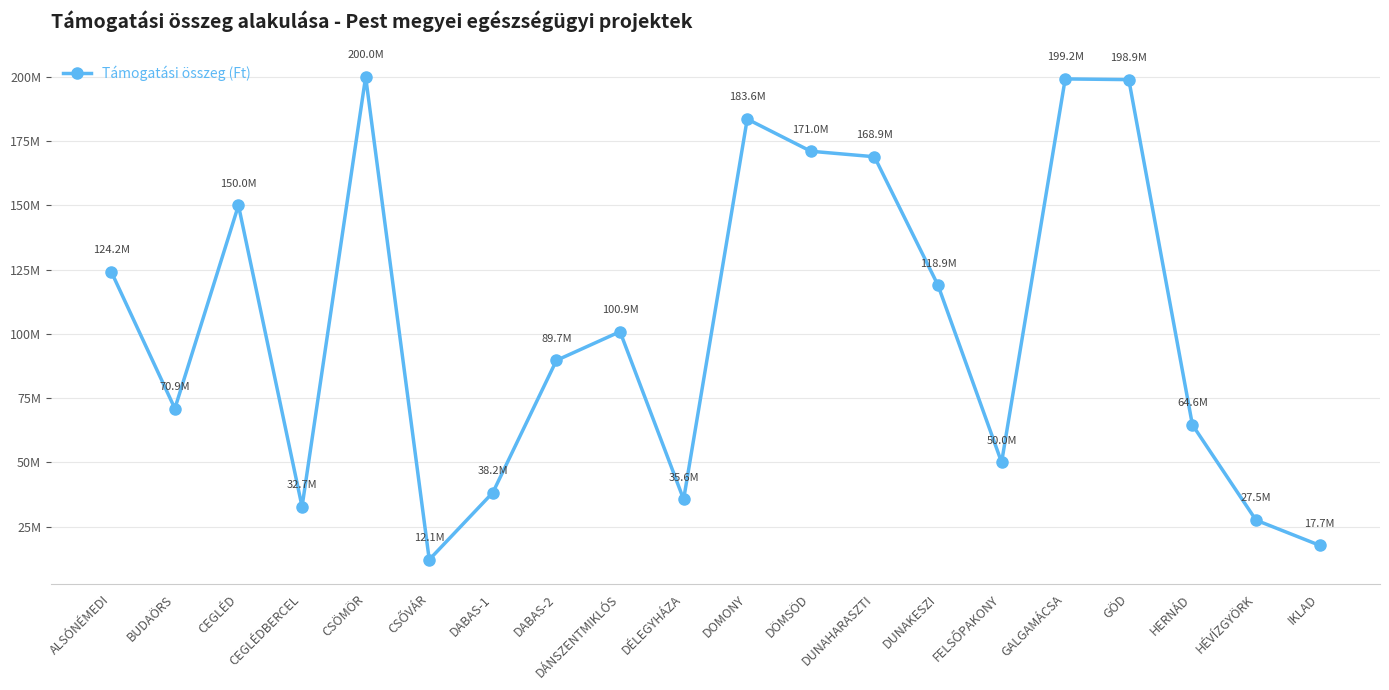

Where is the first local maximum?

CEGLÉD